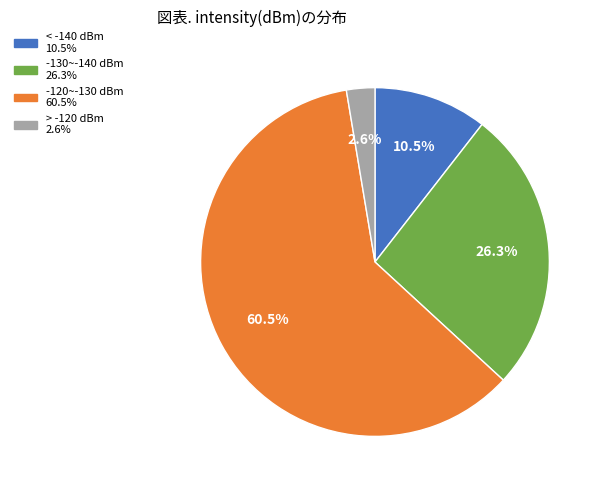

Is there any slice that represents more than half of the pie?

Yes